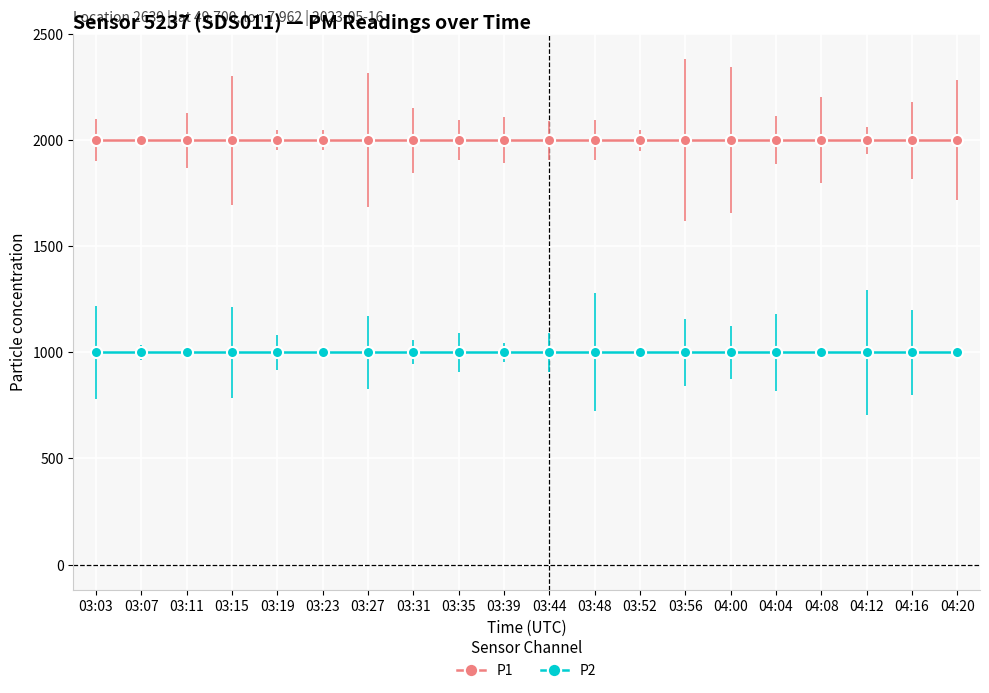

Rank the categories by P2 value from highest to lowest.

03:03, 03:07, 03:11, 03:15, 03:19, 03:23, 03:27, 03:31, 03:35, 03:39, 03:44, 03:48, 03:52, 03:56, 04:00, 04:04, 04:08, 04:12, 04:16, 04:20